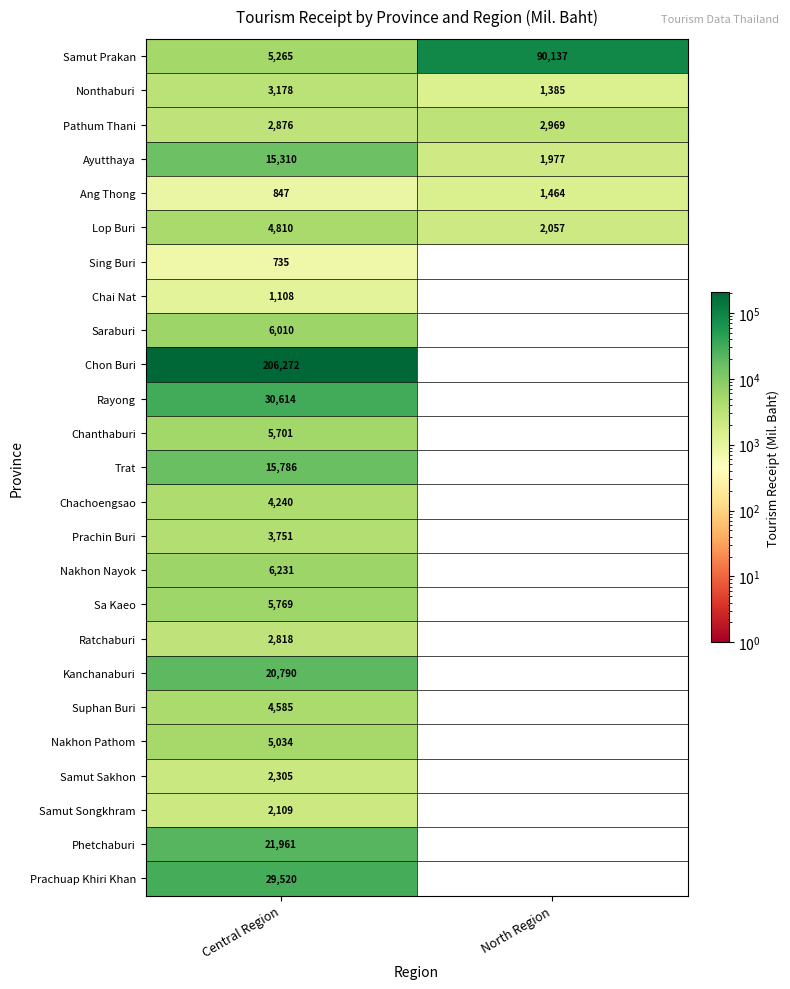

Rank the categories by Lop Buri value from highest to lowest.

Central Region, North Region